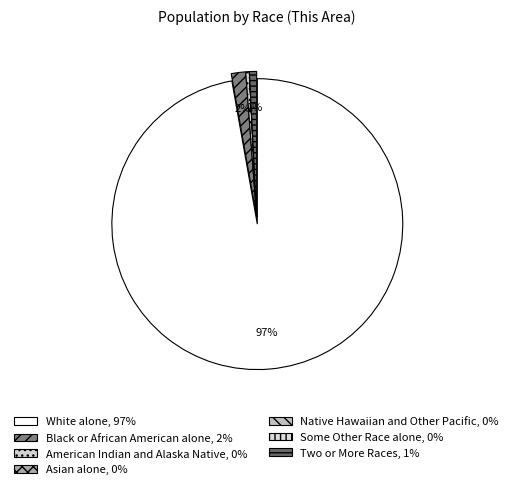

The White alone slice represents 83% of the pie. True or false?

False